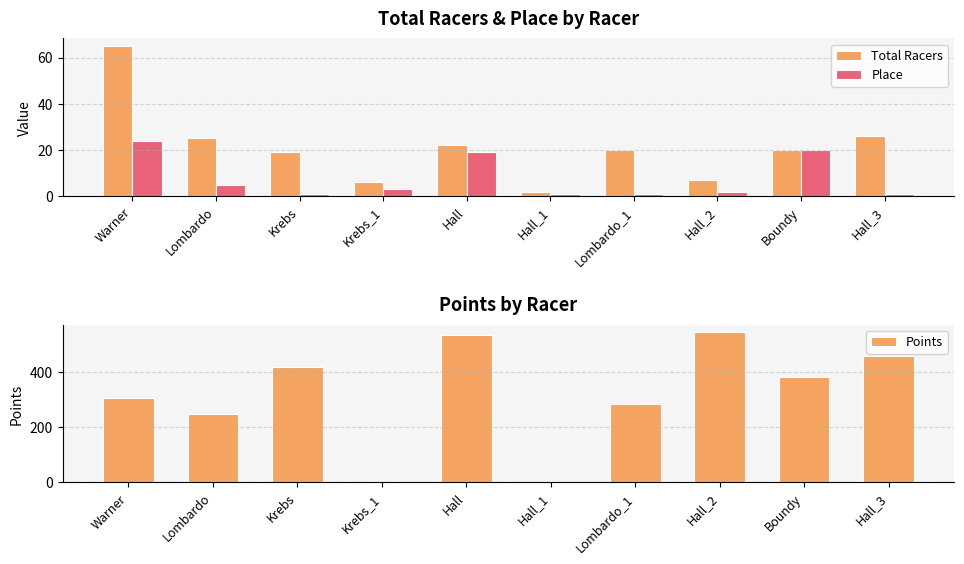

Between Hall_1 and Lombardo, which is larger?

Lombardo